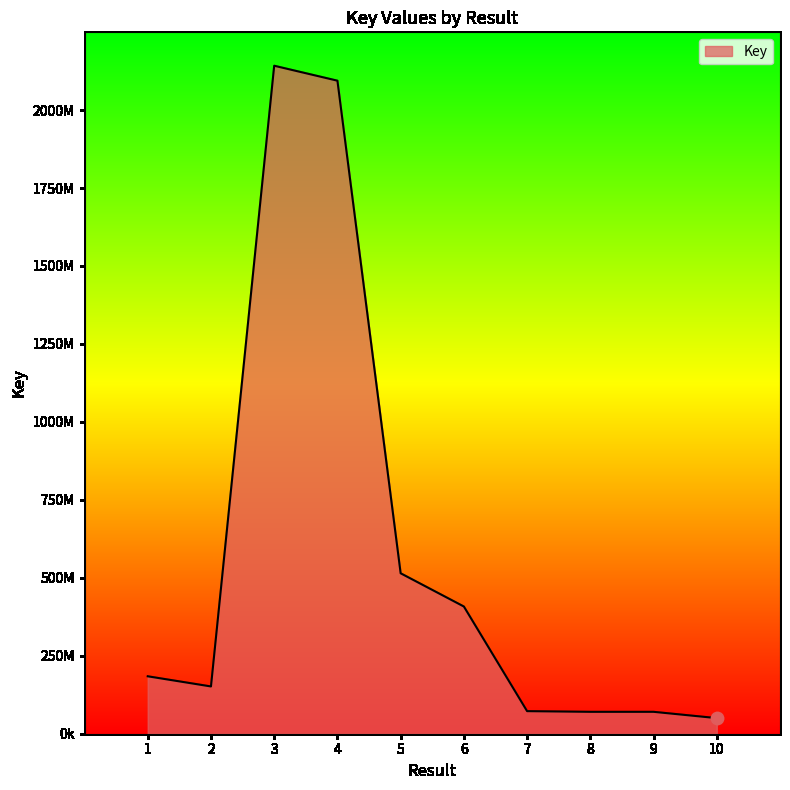

Which has a higher value, 8 or 7?

7